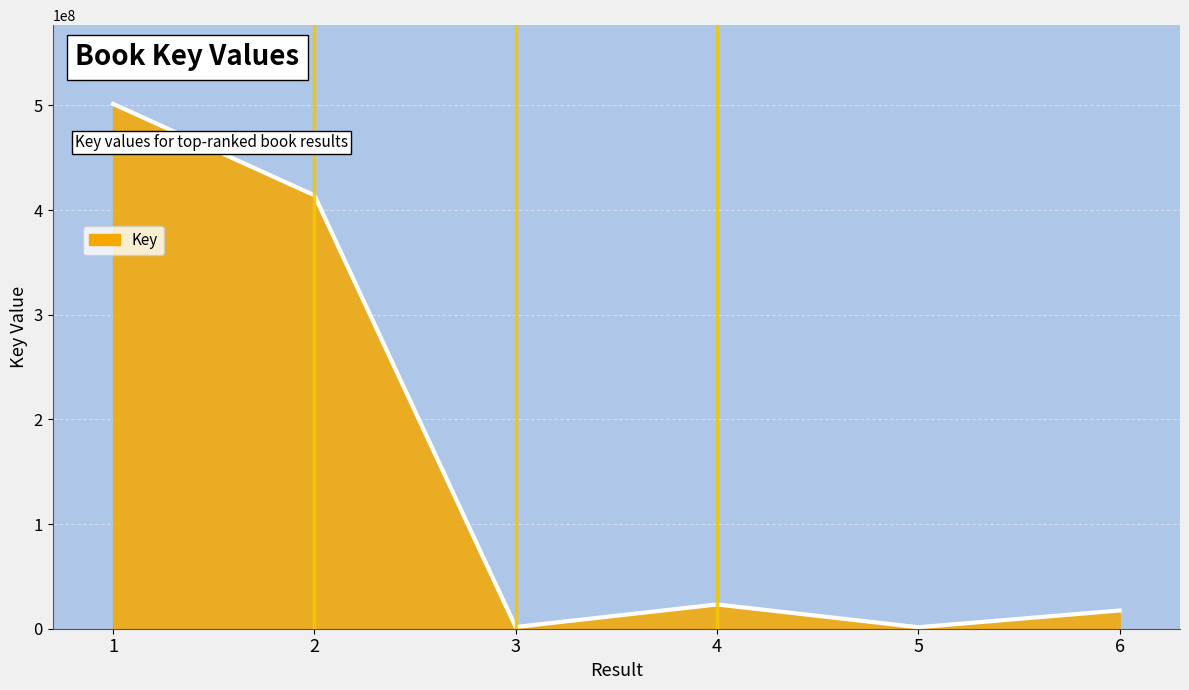

What is the average value?

159883267